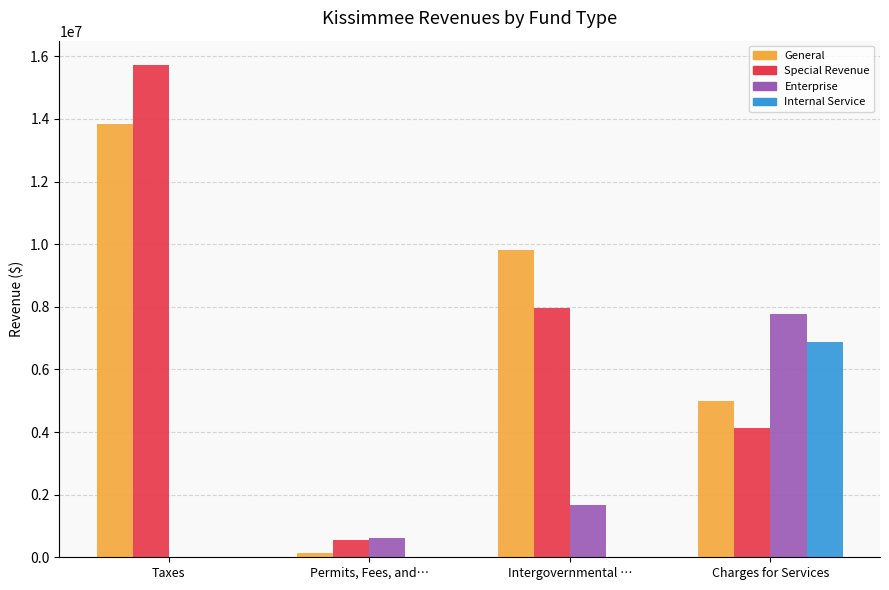

Where is General nearest to the value 6999000?

Charges for Services